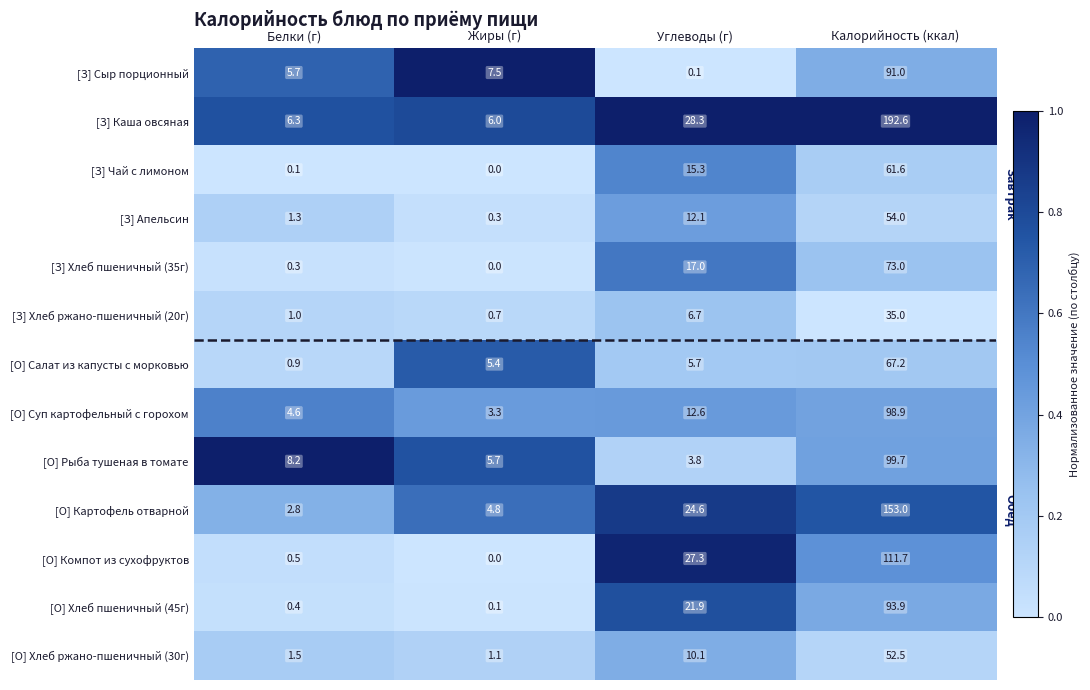

At Белки (г), list the series in order from smallest to largest.

[З] Чай с лимоном, [З] Хлеб пшеничный (35г), [О] Хлеб пшеничный (45г), [О] Компот из сухофруктов, [О] Салат из капусты с морковью, [З] Хлеб ржано-пшеничный (20г), [З] Апельсин, [О] Хлеб ржано-пшеничный (30г), [О] Картофель отварной, [О] Суп картофельный с горохом, [З] Сыр порционный, [З] Каша овсяная, [О] Рыба тушеная в томате